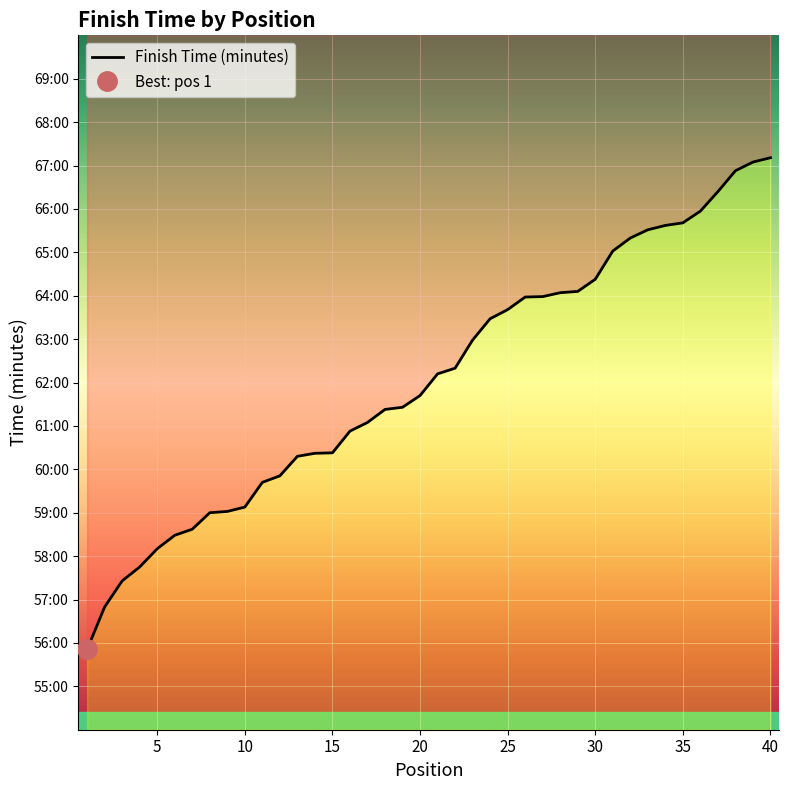

What is the value of the 3rd point from the left?

57.4